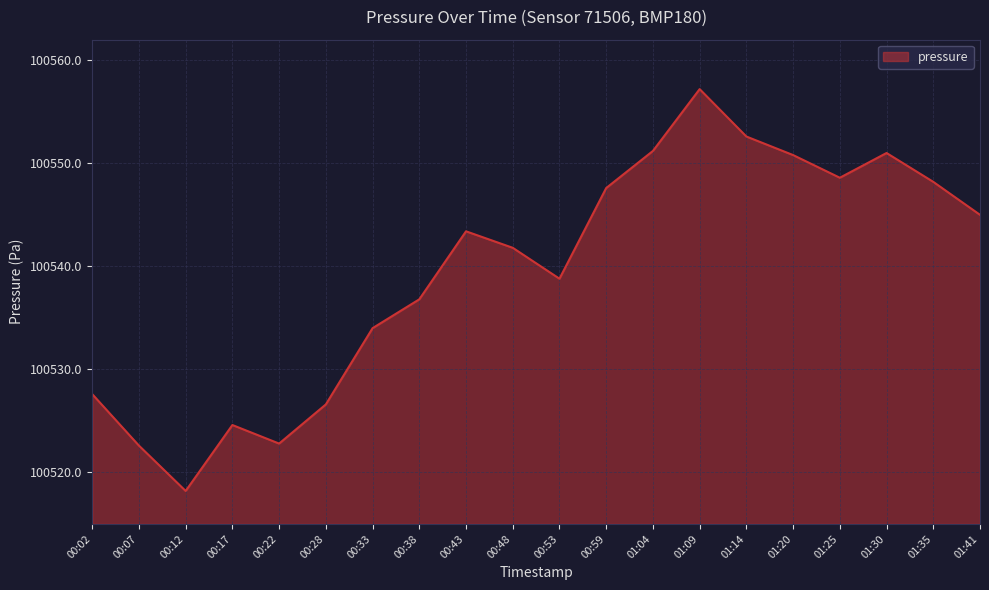

The chart shows a value of 100550.8 at 01:20. True or false?

True